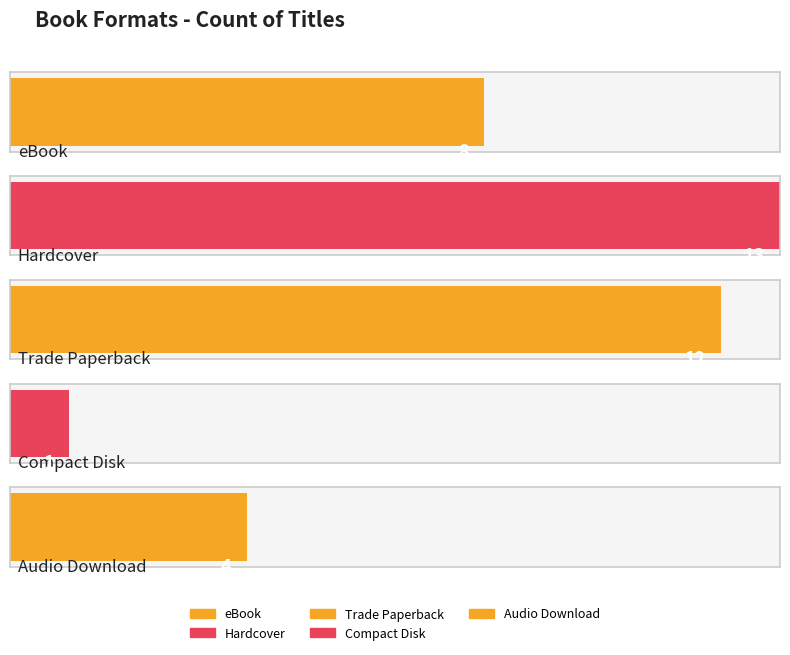

What is the smallest value displayed?

1